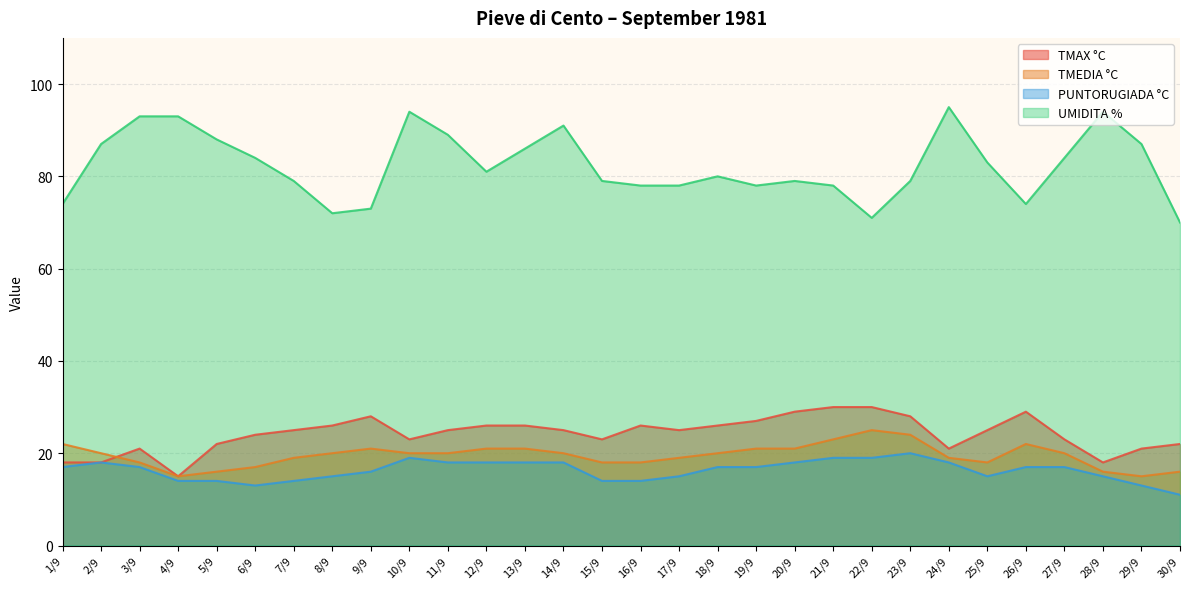

At which label is PUNTORUGIADA °C closest to 15?

8/9